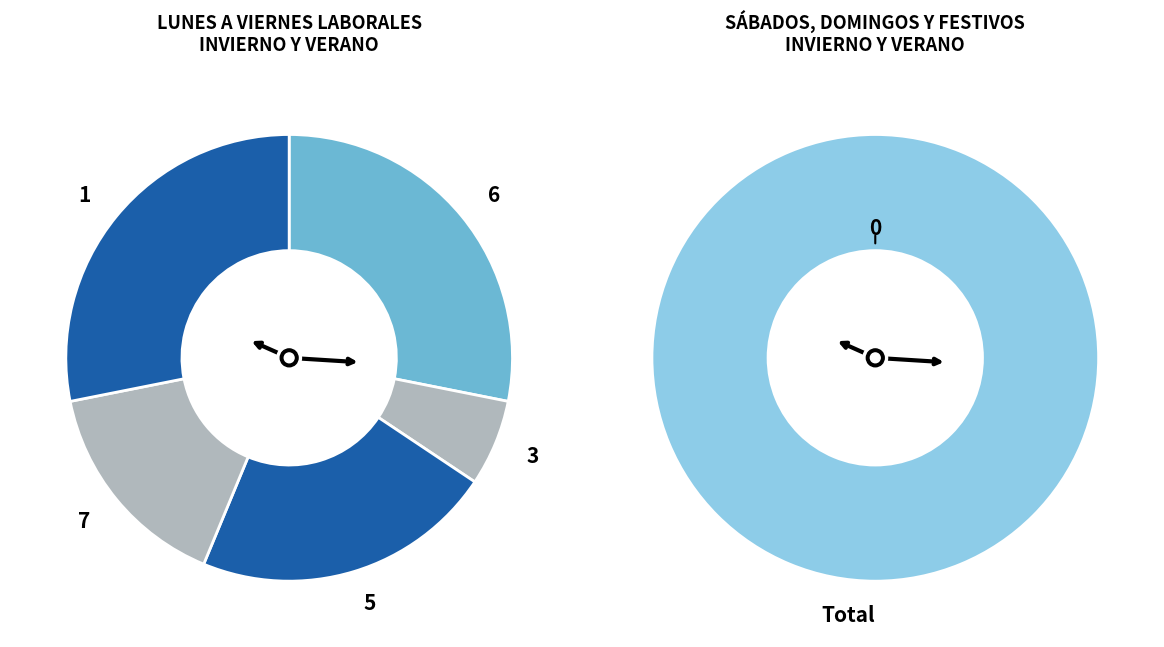

Which has a higher value, 7 or 7?

7